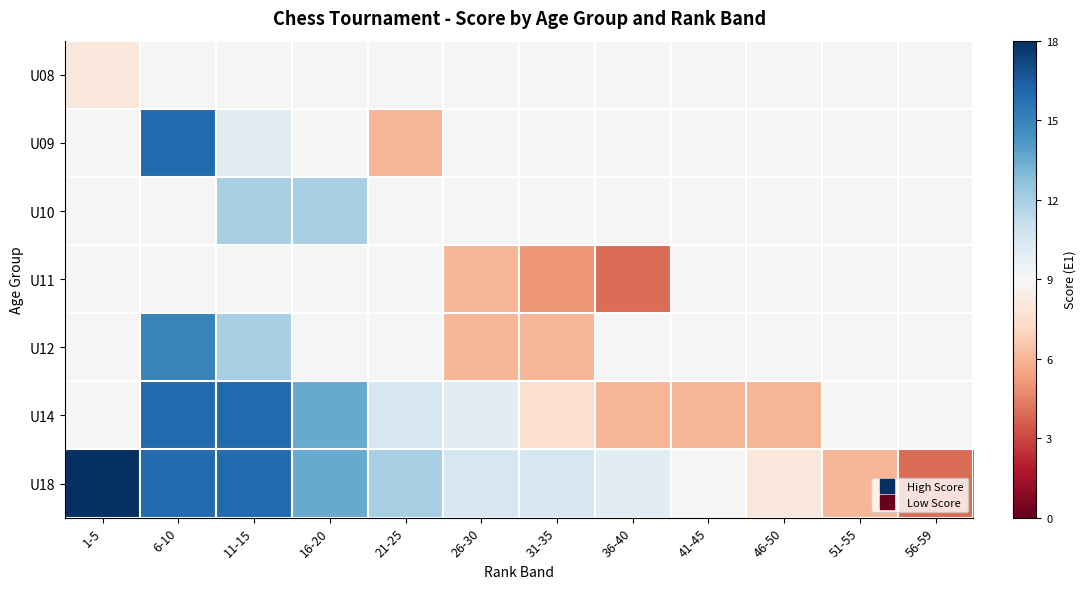

Between 1-5 and 26-30, which series saw the biggest shift?

U18